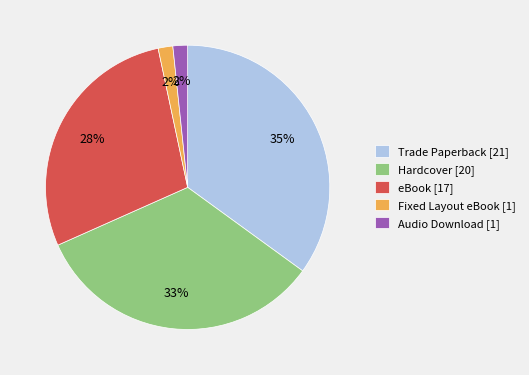

To the nearest percent, what percentage of the pie is eBook?

28%